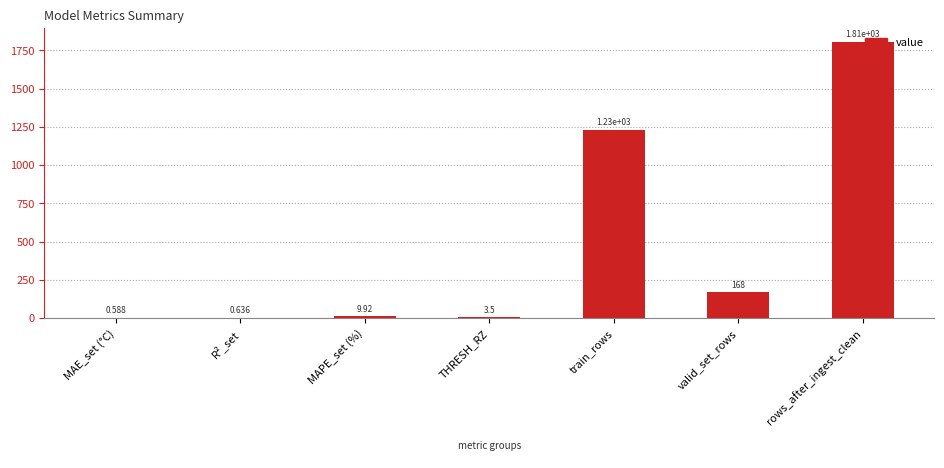

What is the sum of all values?

3219.6